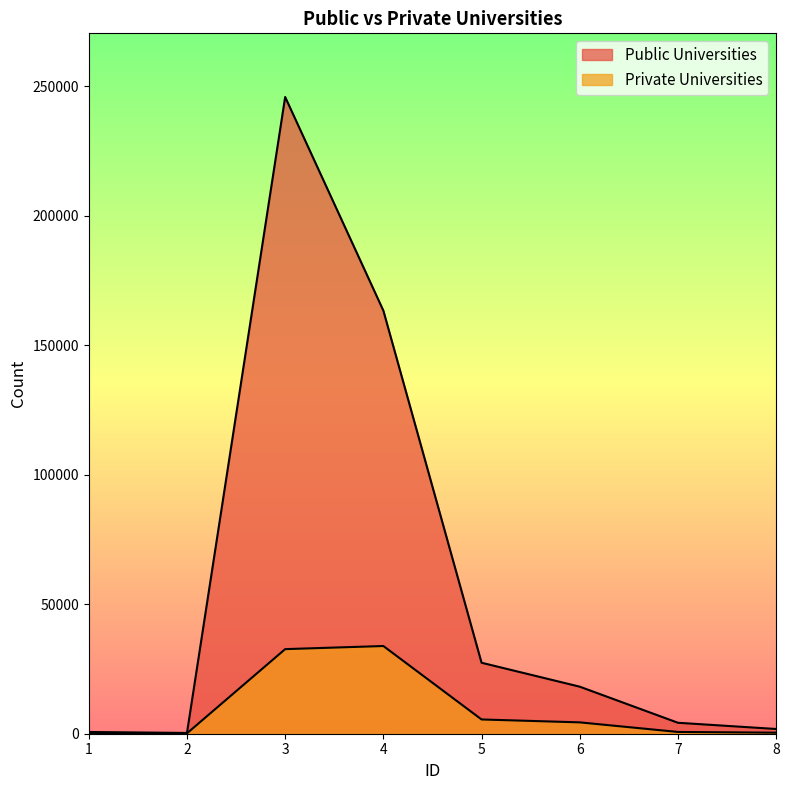

What is the greatest value displayed?

245849